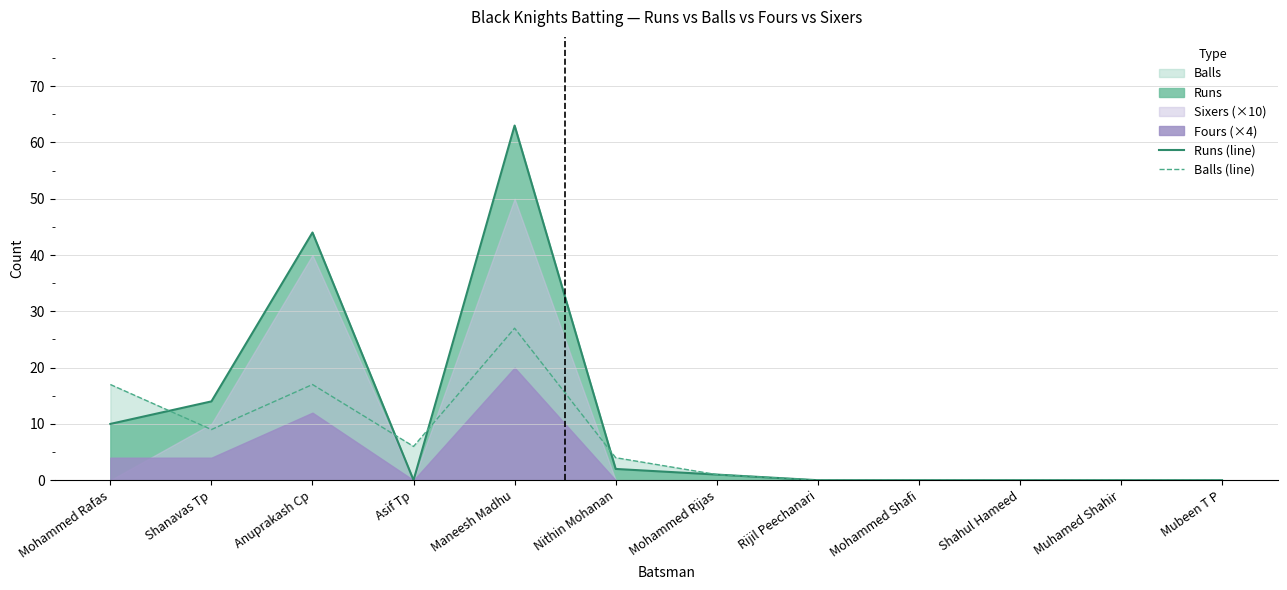

Is it true that Balls (line) equals 13 at Shahul Hameed?

False